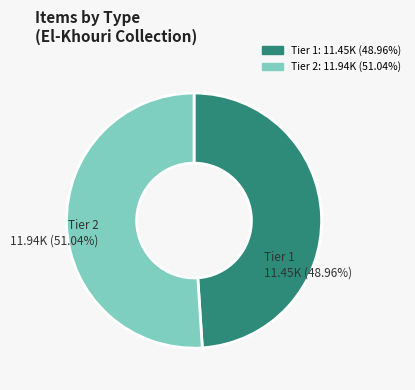

To the nearest percent, what percentage of the pie is Item 11938 (El-Khouri Document)?

51%